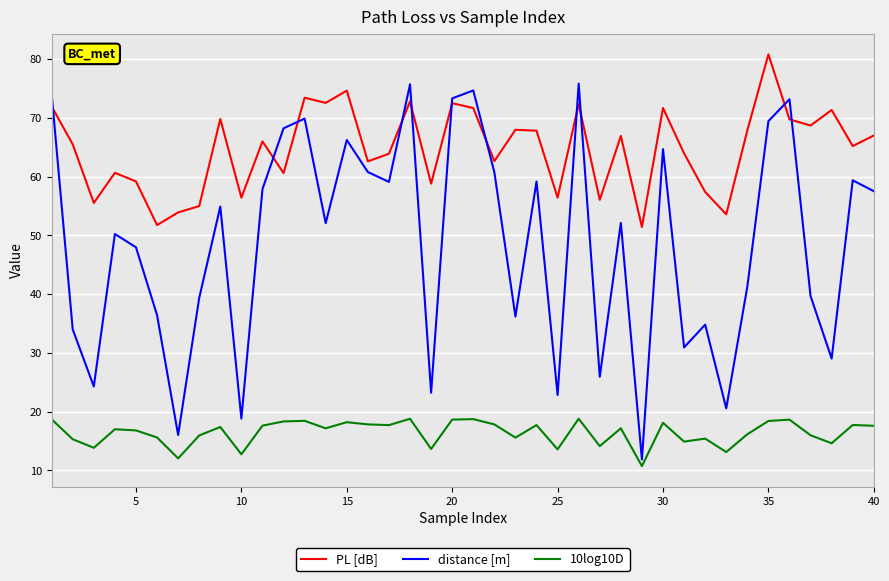

Rank the series by their maximum value, from lowest to highest.

10log10D, distance [m], PL [dB]